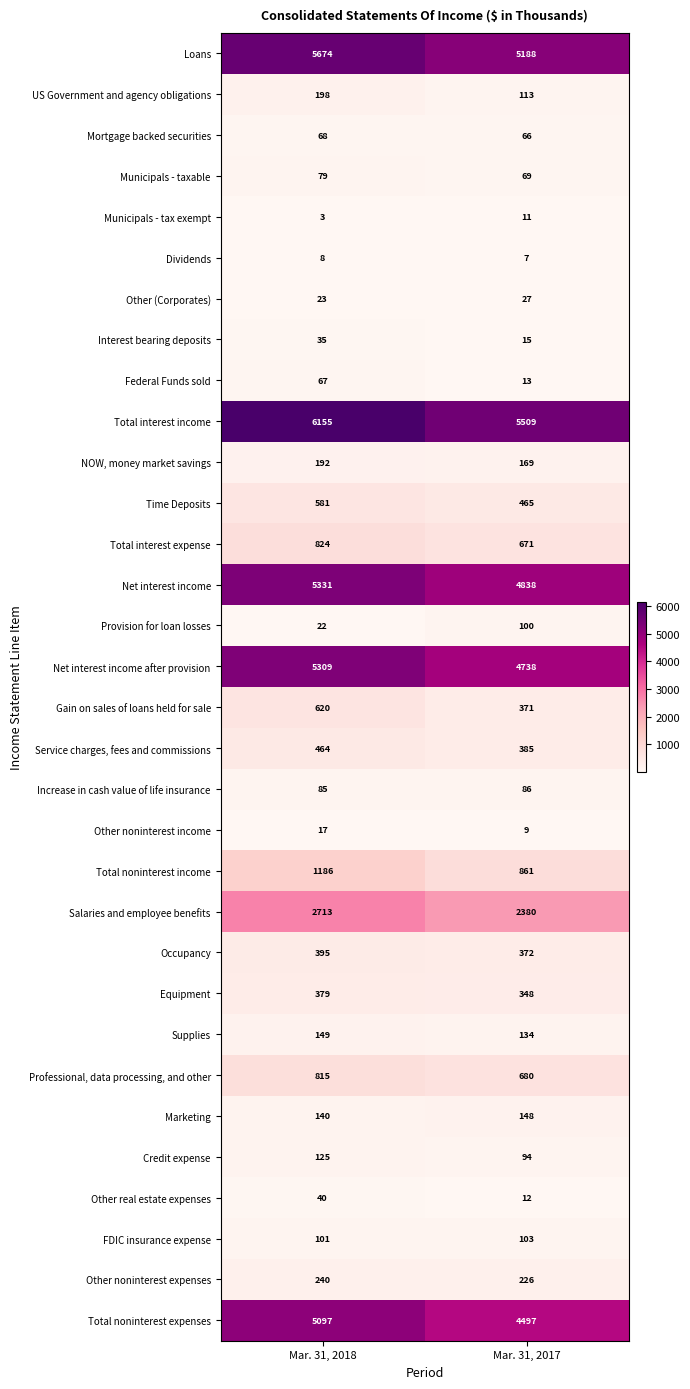

List the labels in order of Total interest expense value, smallest first.

Mar. 31, 2017, Mar. 31, 2018